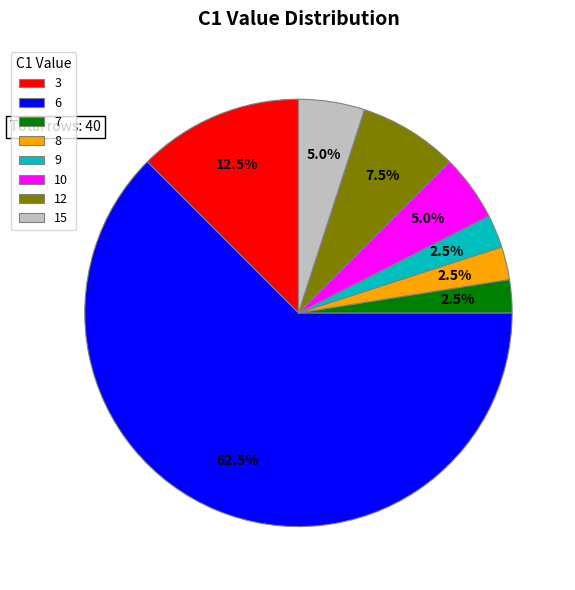

What is the largest slice in the pie chart?

6